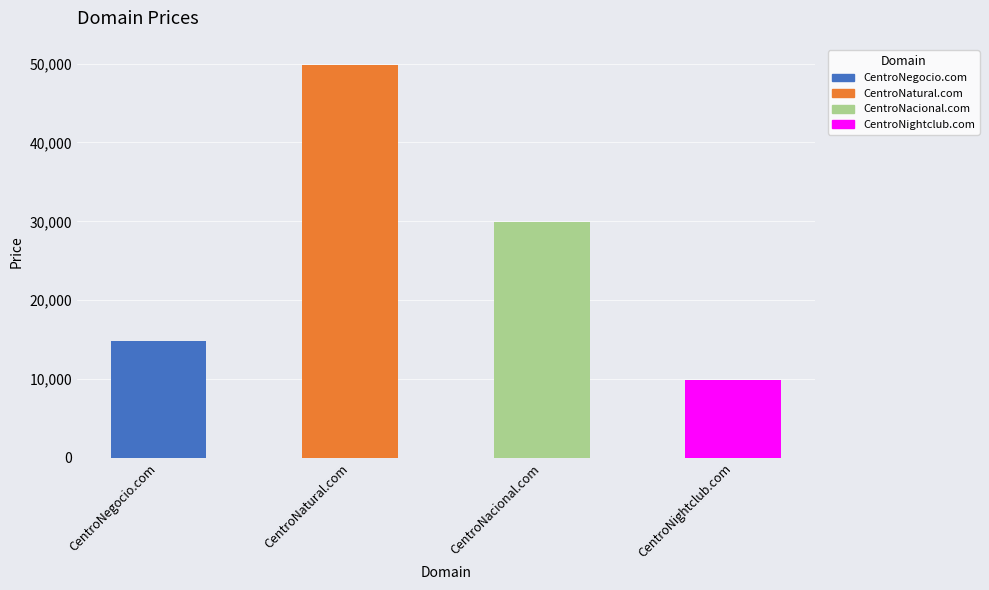

Reading right to left, transcribe all the data shown in this chart.

CentroNightclub.com=9888	CentroNacional.com=29888	CentroNatural.com=49888	CentroNegocio.com=14888